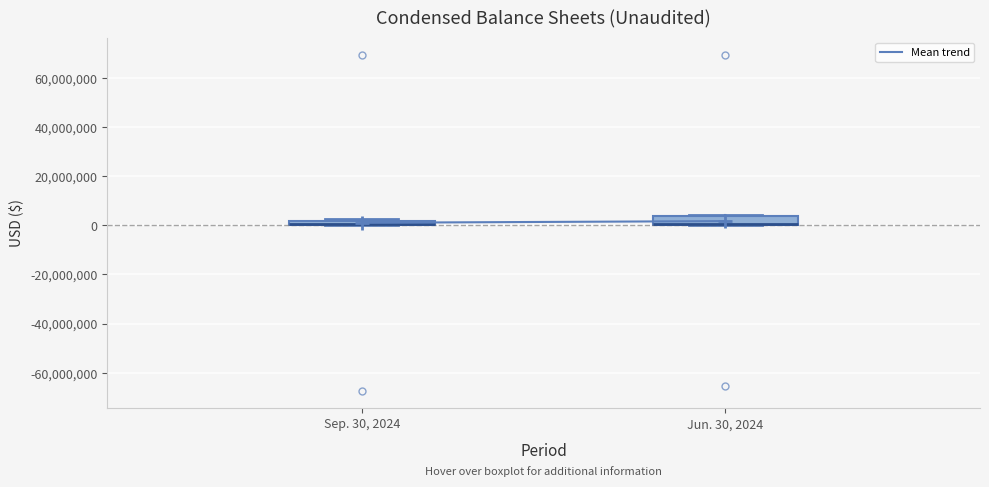

Where is the upper edge of the box for Sep. 30, 2024 on the y-axis? The values are not printed on the chart, so give them approximately, as read against the axis.

2000000